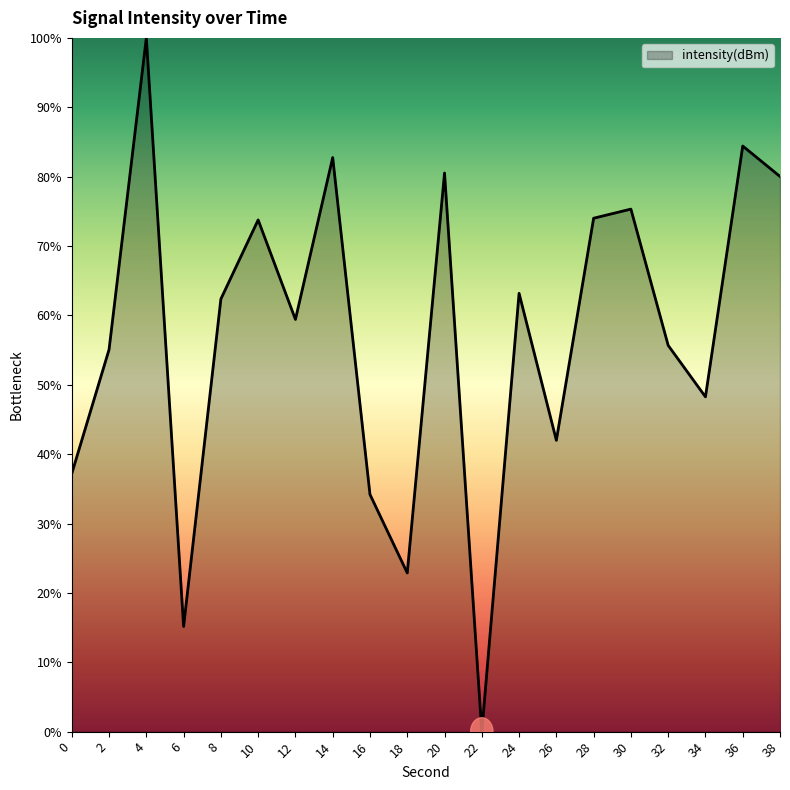

What is the difference between the maximum and minimum values?

100.0